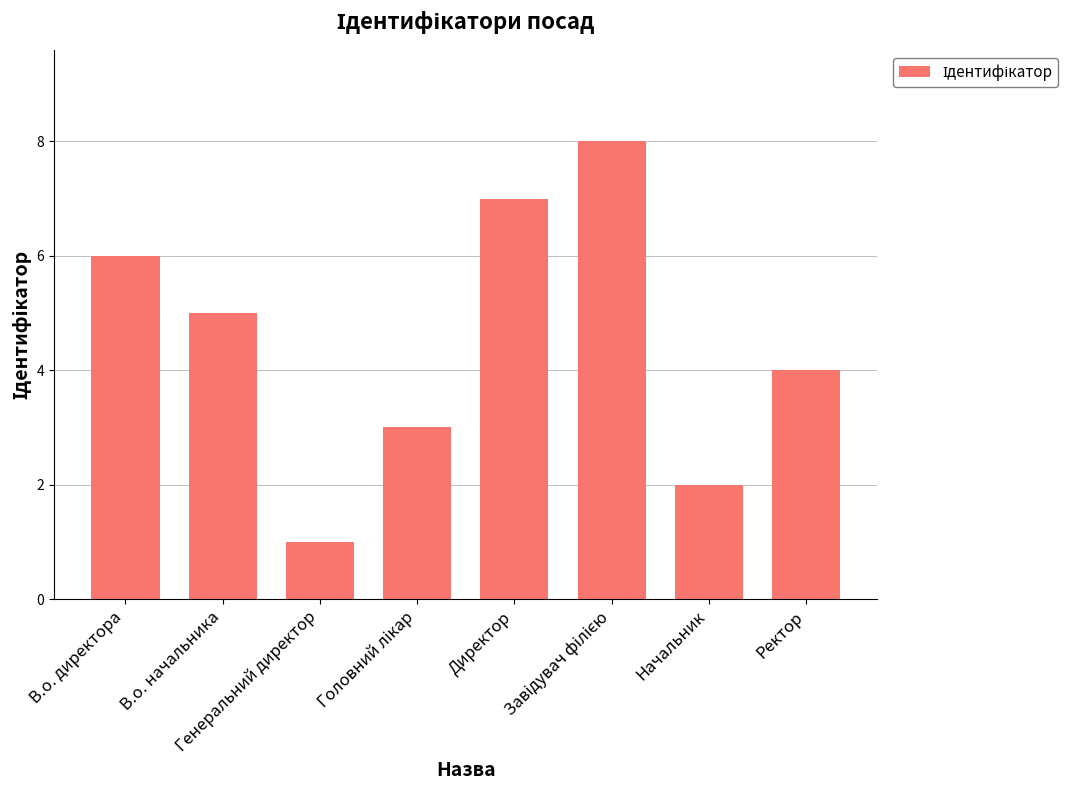

What is the maximum value shown in the chart?

8